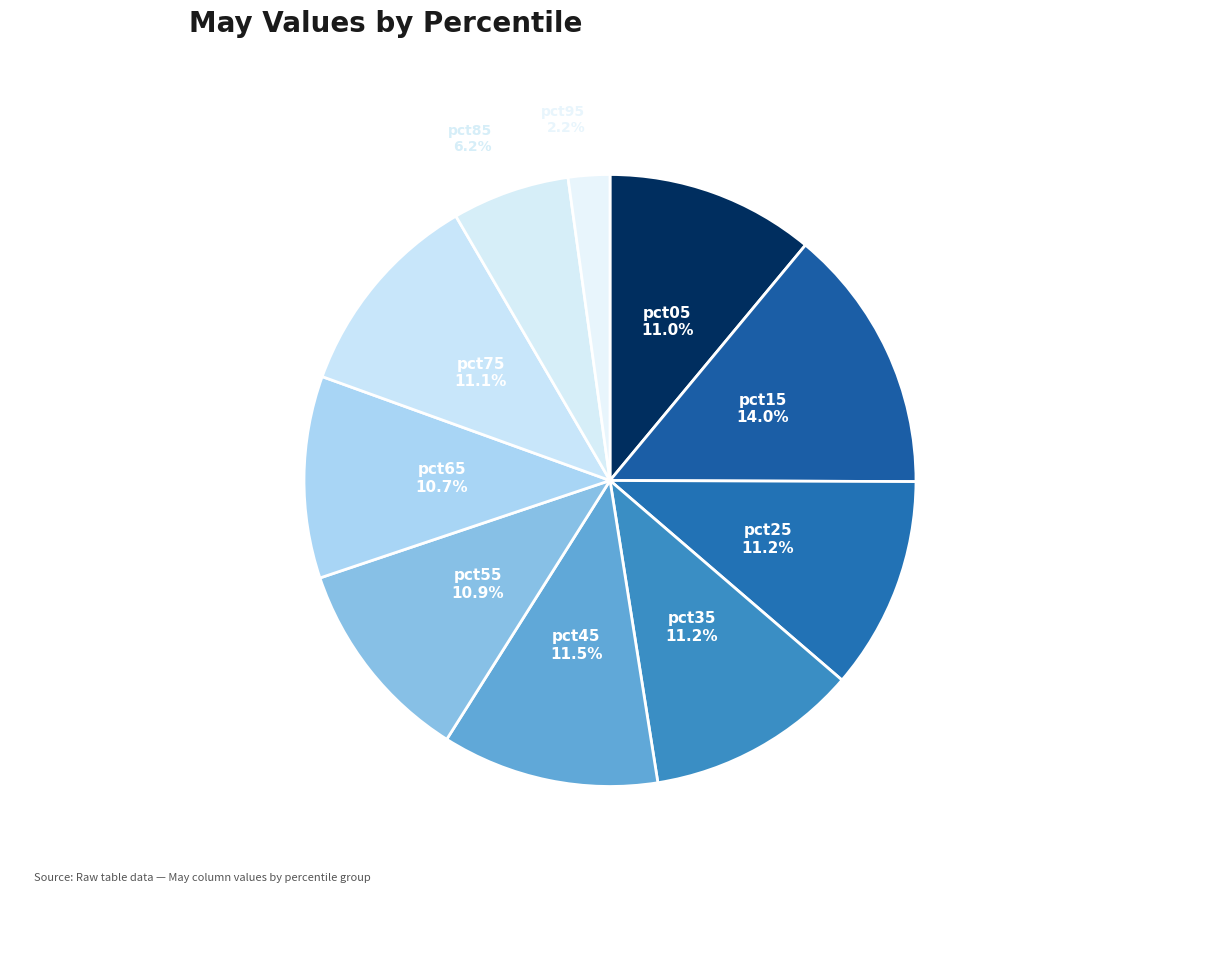

To the nearest percent, what portion does pct65 represent?

11%